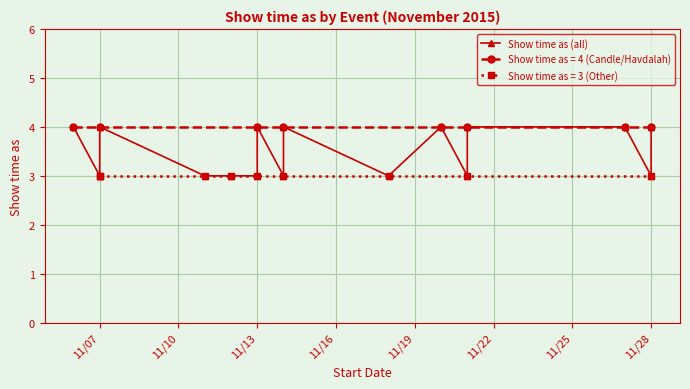

What is the difference between the maximum and minimum values?

1